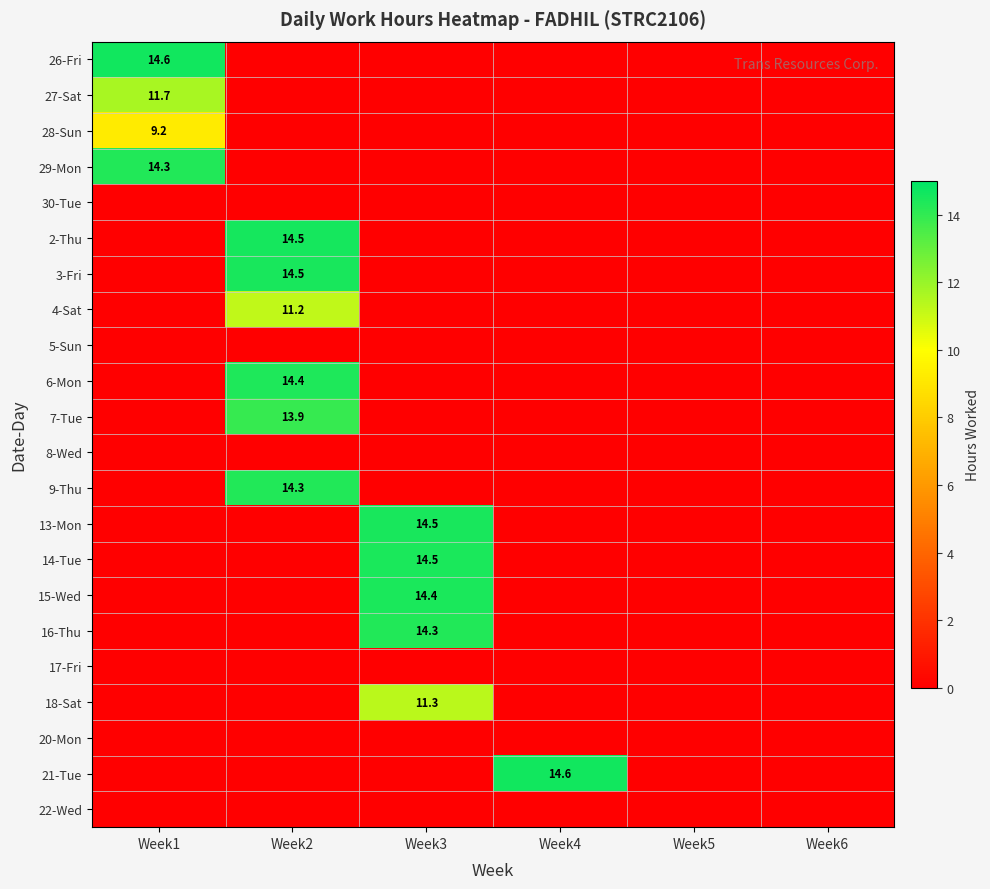

The value of 7-Tue at Week2 is 13.9. True or false?

True